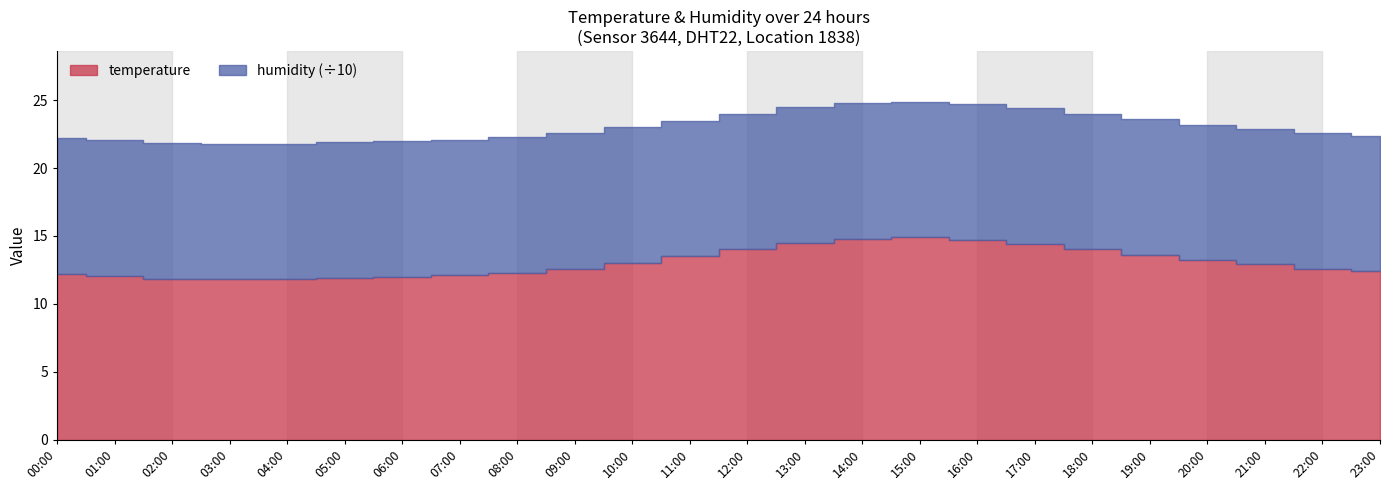

How many lines are shown in the chart?

2